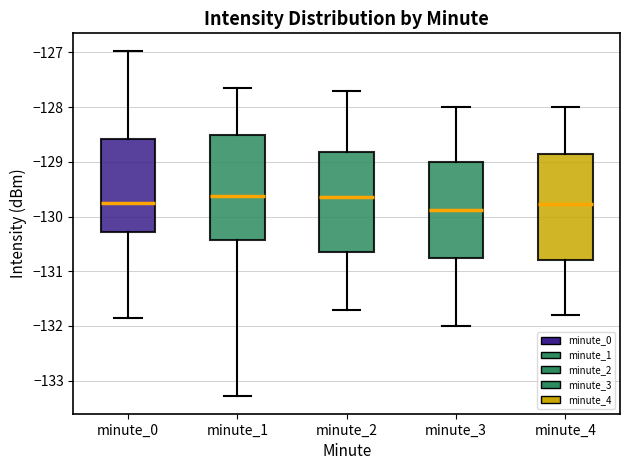

Reading left to right, transcribe this box plot: for each box, give where its median line is, the range the box spans, and where its two whiskers end, as read against the y-axis. The values are not printed on the chart, so give them approximately, as read against the axis.

minute_0: median -129.8, box -130.3 to -128.6, whiskers -131.9 to -127.0
minute_1: median -129.6, box -130.4 to -128.5, whiskers -133.3 to -127.7
minute_2: median -129.6, box -130.6 to -128.8, whiskers -131.7 to -127.7
minute_3: median -129.9, box -130.7 to -129.0, whiskers -132.0 to -128.0
minute_4: median -129.8, box -130.8 to -128.8, whiskers -131.8 to -128.0